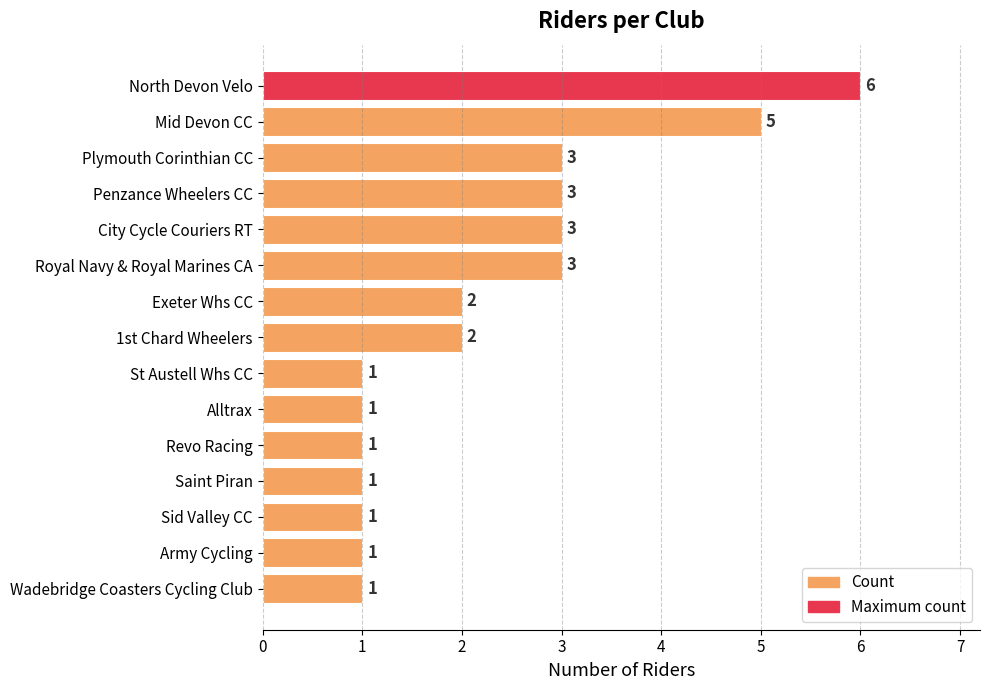

What is the value of the 6th bar from the top?

3